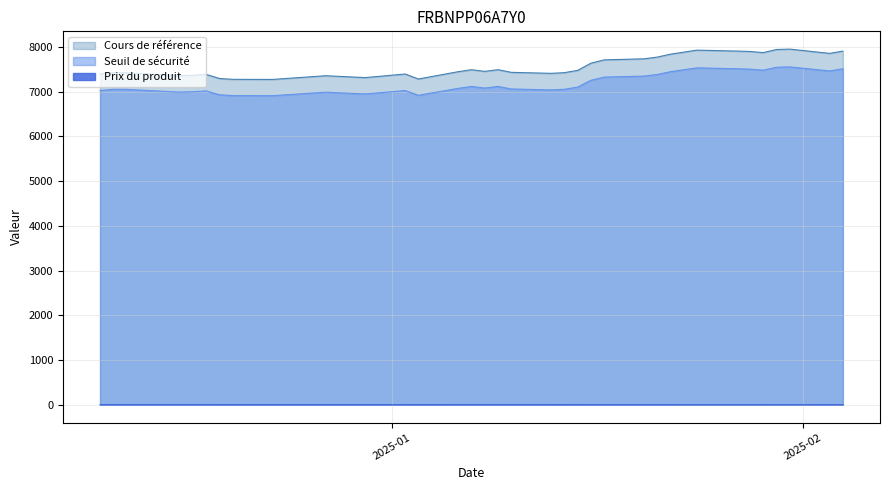

What is the spread (max minus min) of values at 2025-01-03?

7281.3